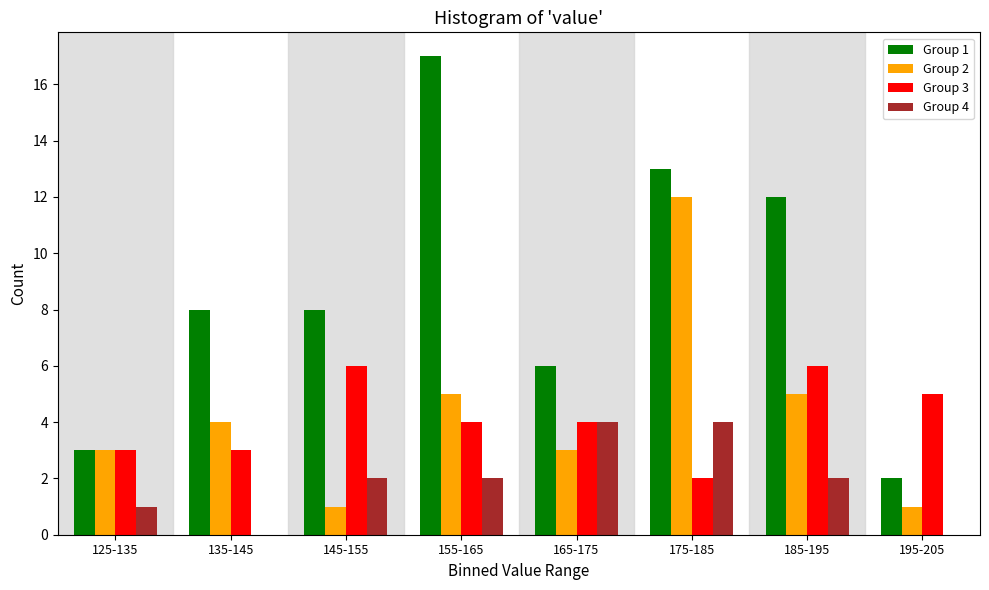

Which series changed the most between 145-155 and 155-165?

Group 1